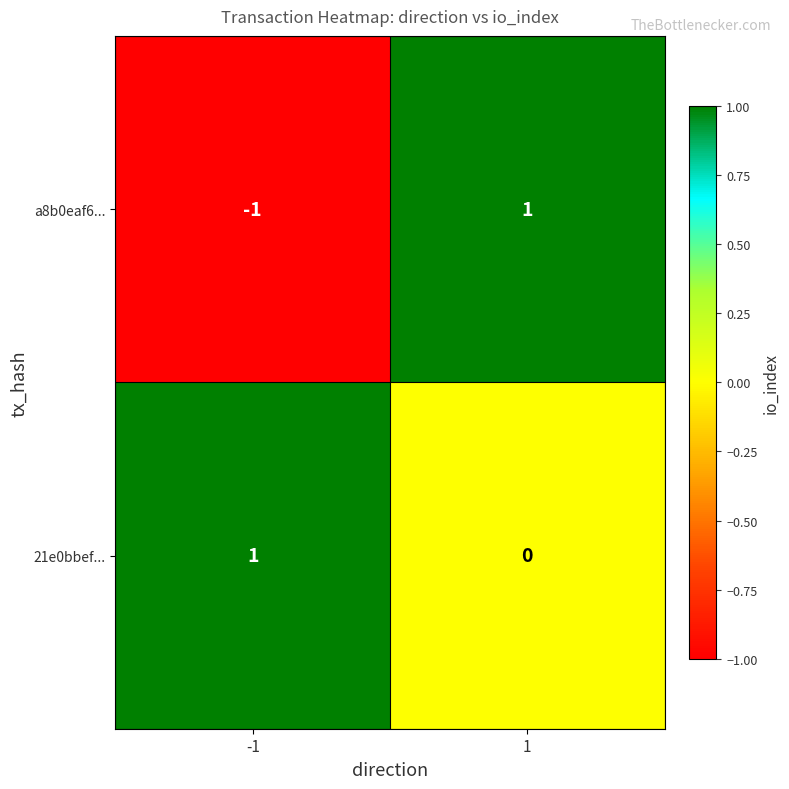

The value of a8b0eaf6... at -1 is -1. True or false?

True